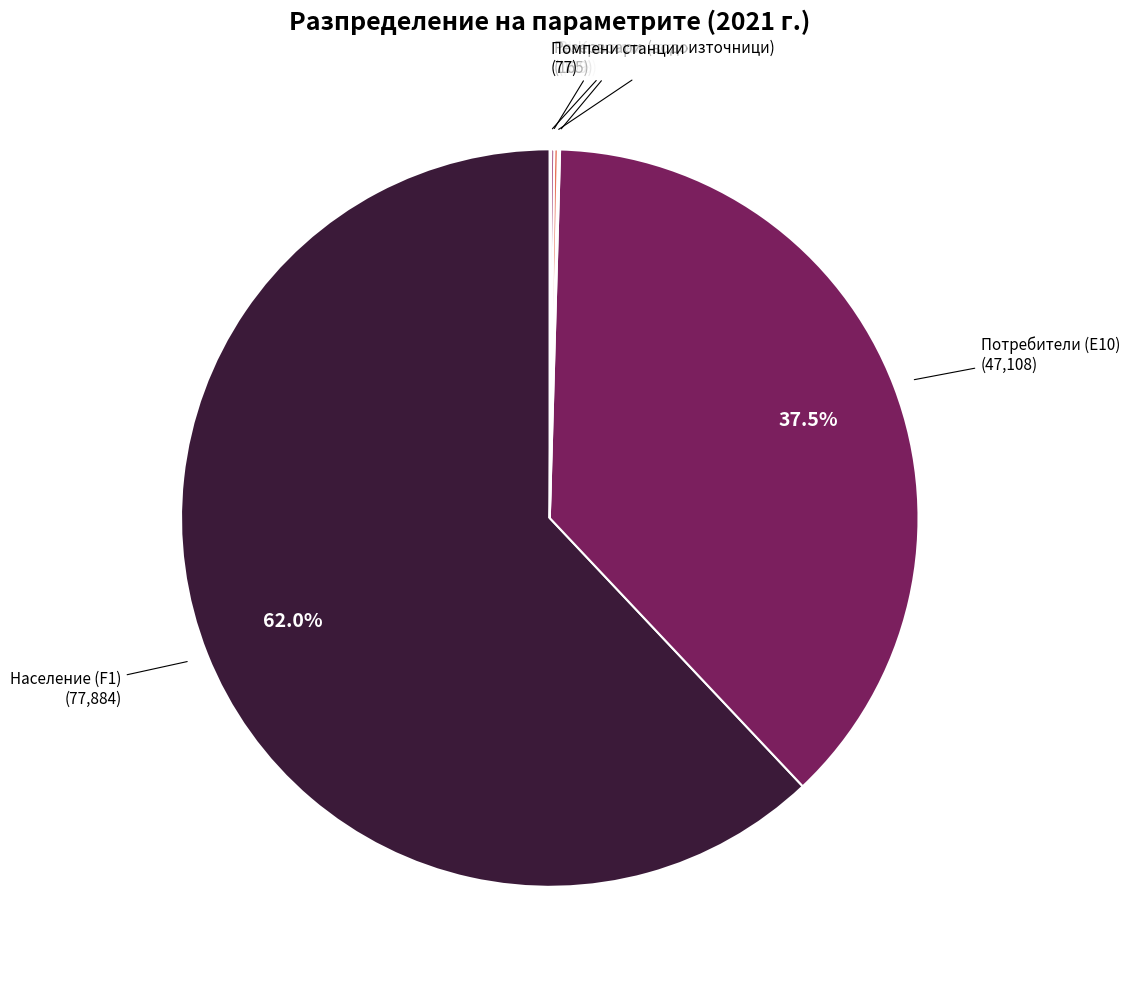

What is the majority slice?

Население (F1)